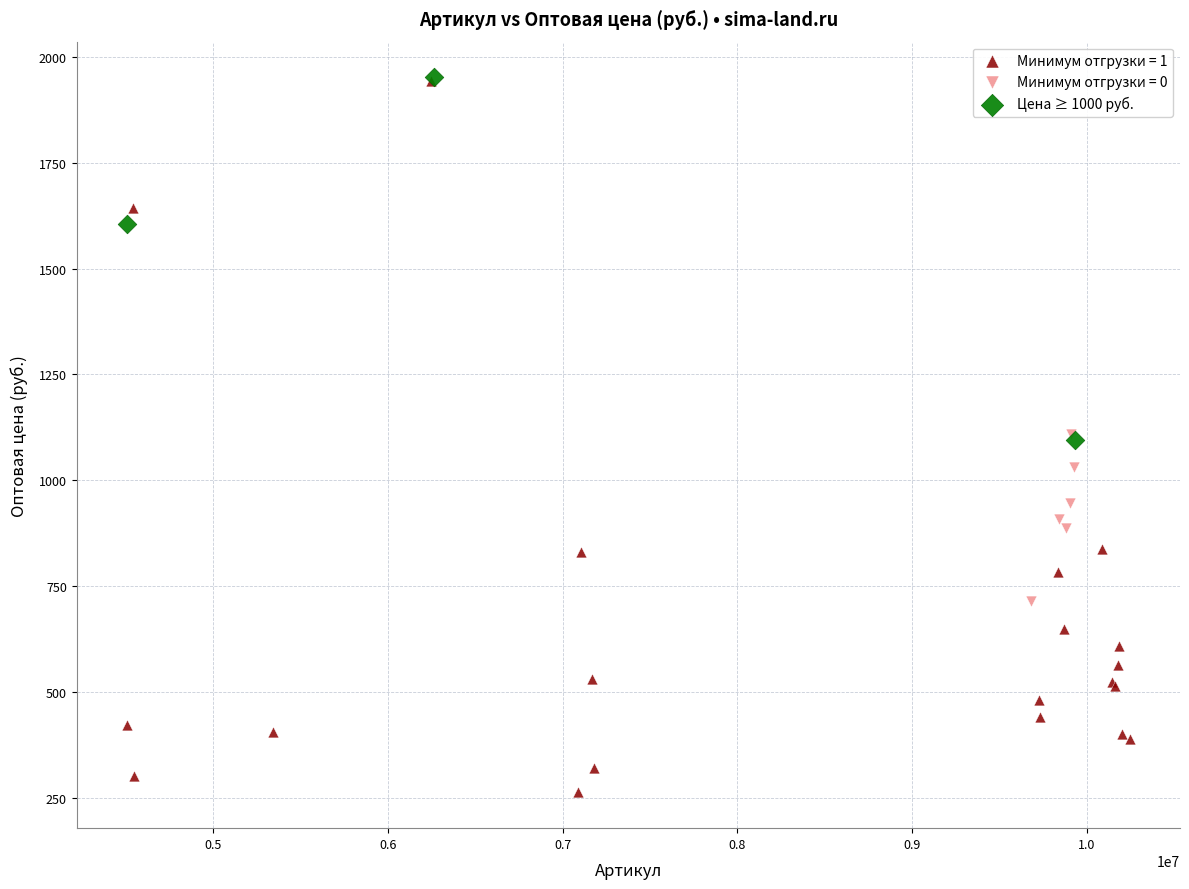

Which series has the largest Y range (max minus min)?

Минимум отгрузки = 1